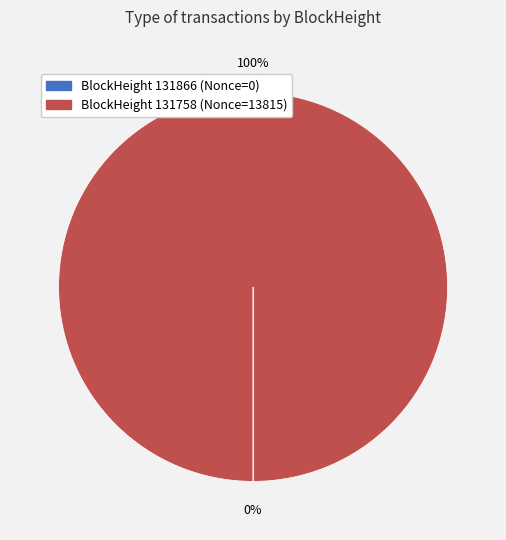

Is there any slice that represents more than half of the pie?

Yes